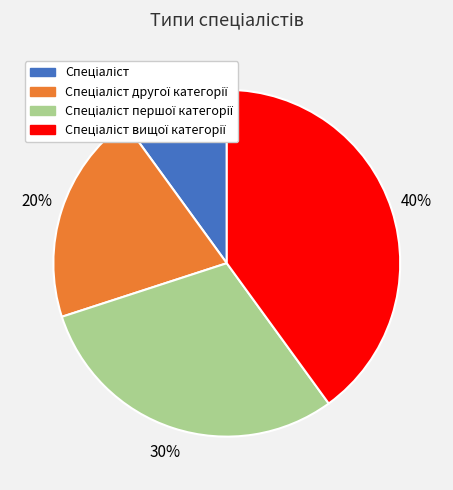

Does any single category account for the majority?

No